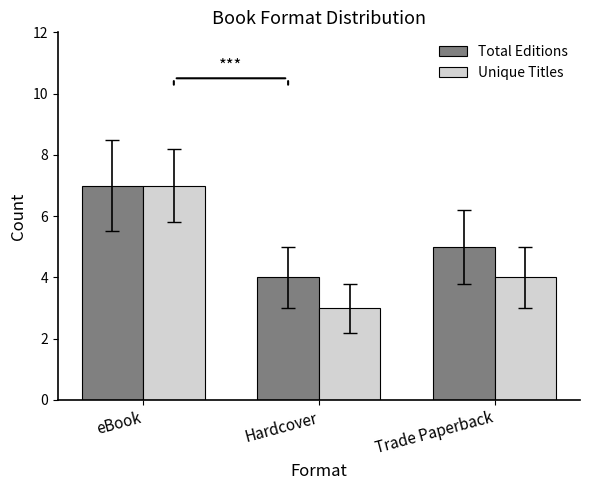

What is the highest value of the Total Editions series?

7